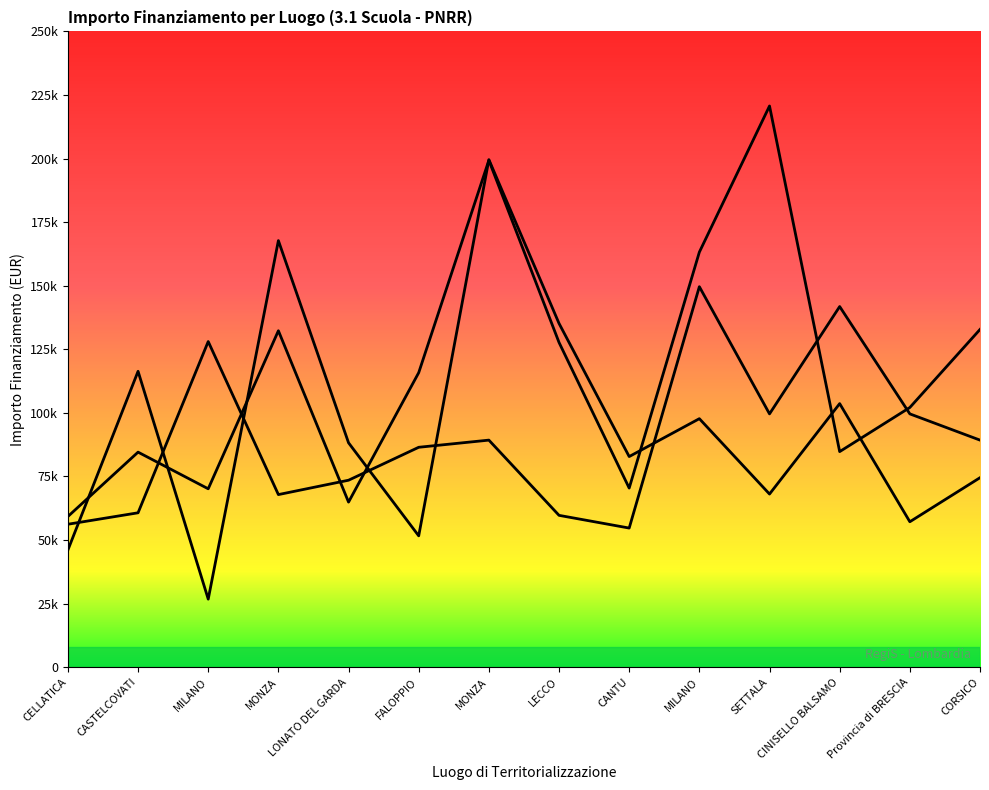

Rank the series at Provincia di BRESCIA from highest to lowest value.

Fascia B, Fascia C, Fascia A